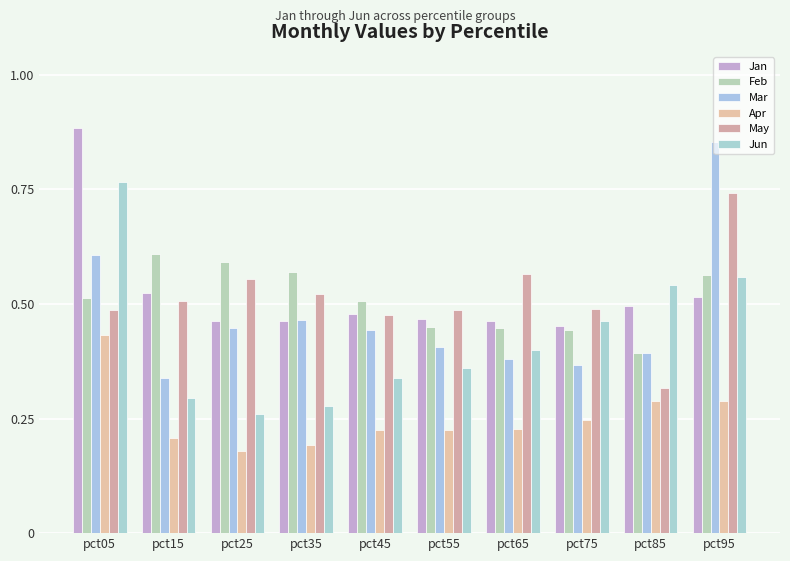

Which series has the largest total across all categories?

Jan